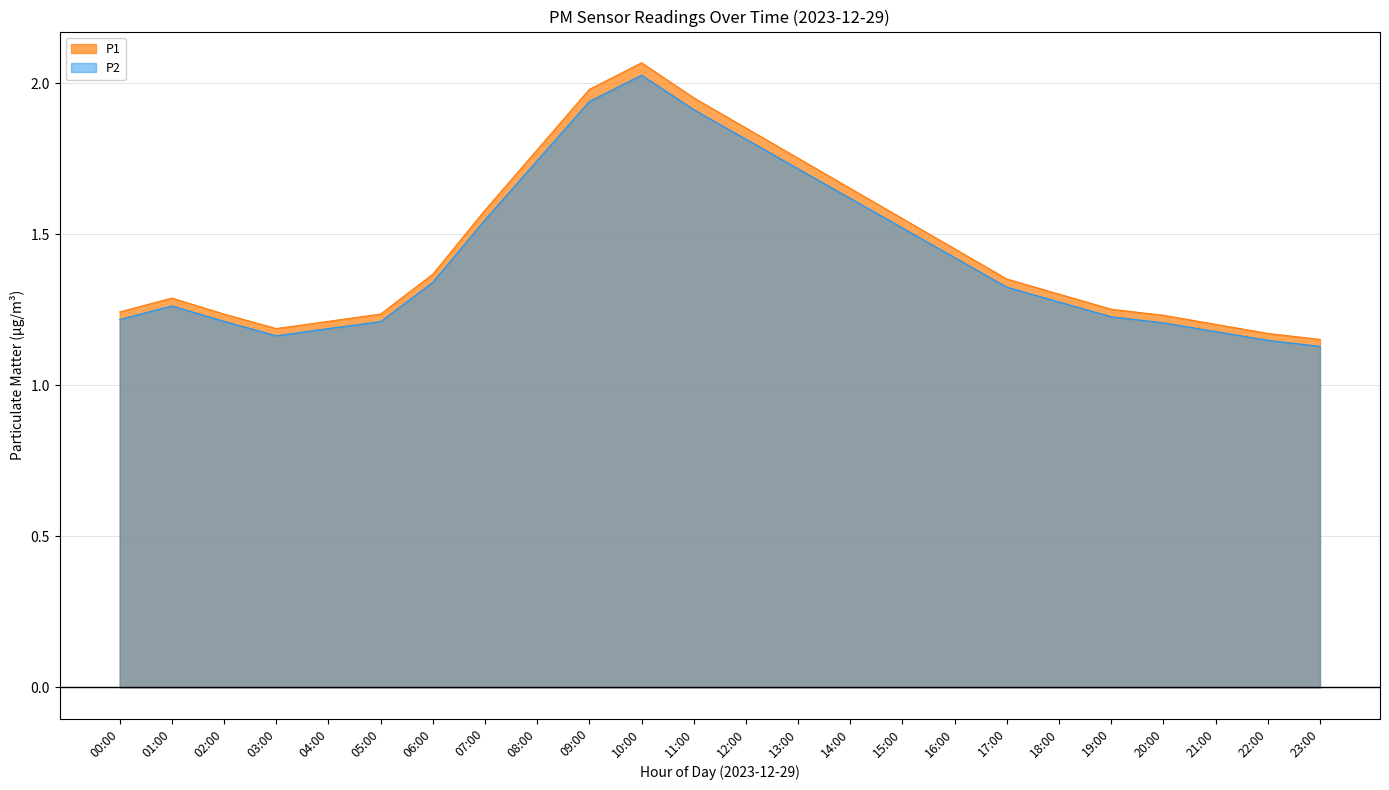

True or false: P1 and P2 cross at least once.

False